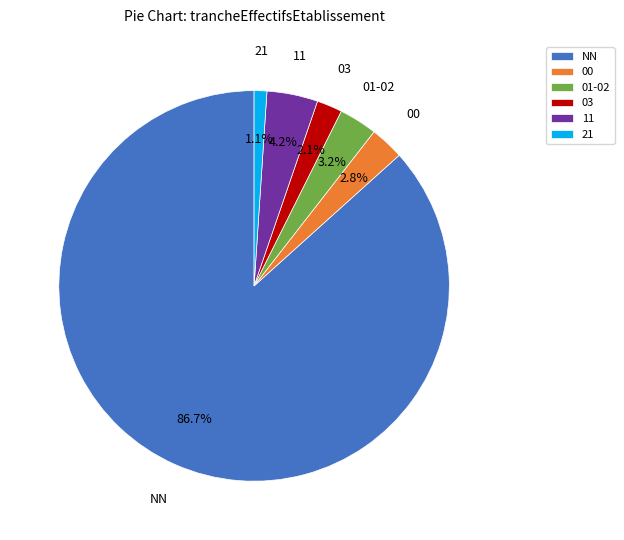

Between 03 and 01-02, which is larger?

01-02